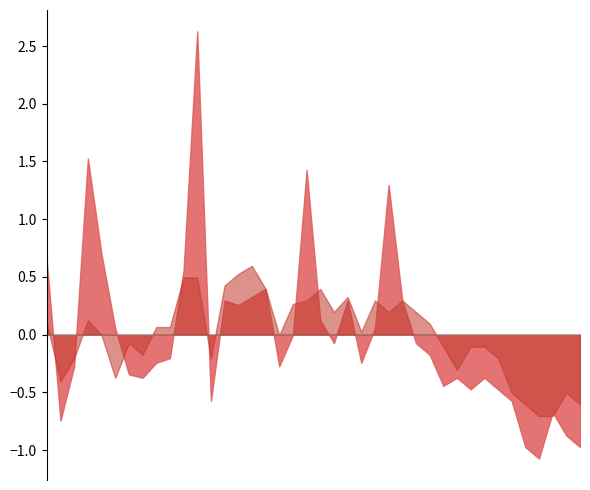

What is the smallest value displayed?

-1.1